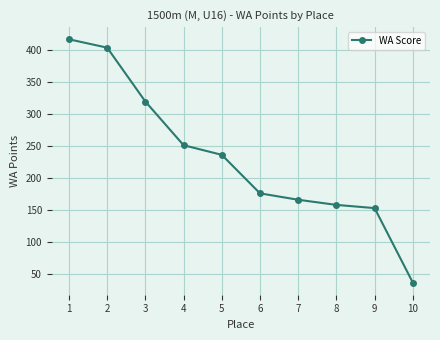

Reading left to right, list all the values displayed in this chart.

1=416	2=403	3=319	4=251	5=236	6=176	7=166	8=158	9=153	10=37